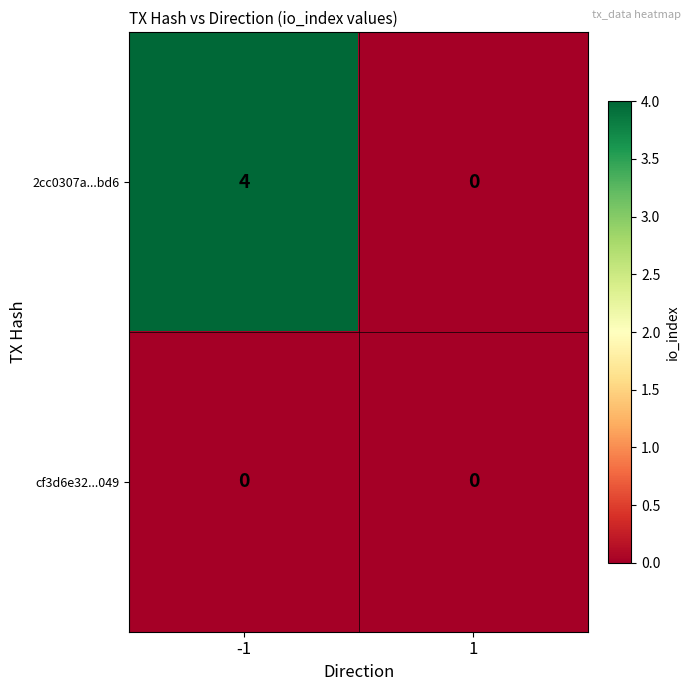

What is the difference between the 2cc0307a...bd6 values at 1 and -1?

4